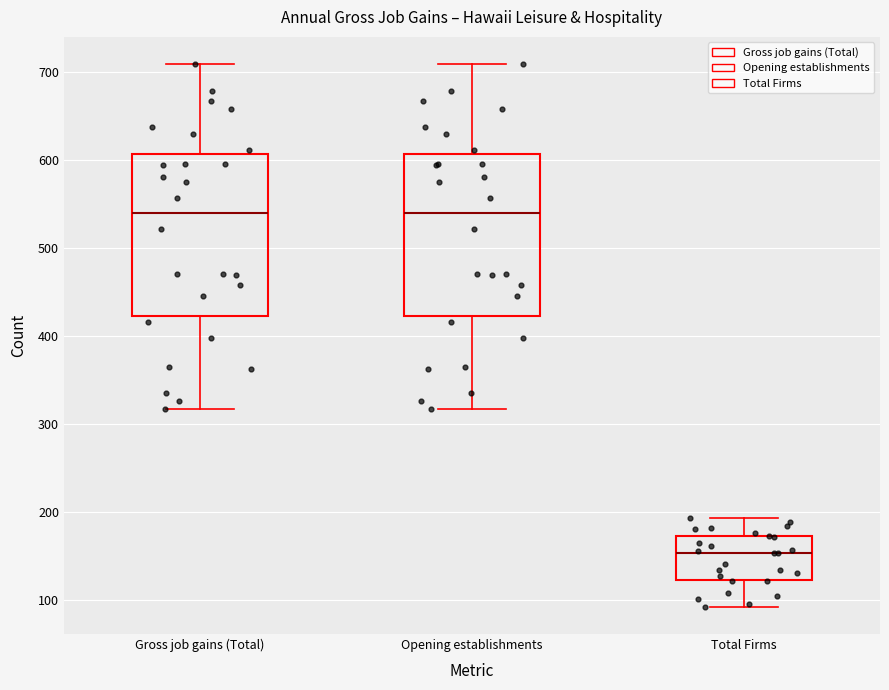

Reading left to right, transcribe this box plot: for each box, give where its median line is, the range the box spans, and where its two whiskers end, as read against the y-axis. The values are not printed on the chart, so give them approximately, as read against the axis.

Gross job gains (Total): median 540, box 420 to 610, whiskers 320 to 710
Opening establishments: median 540, box 420 to 610, whiskers 320 to 710
Total Firms: median 150, box 120 to 170, whiskers 90 to 190